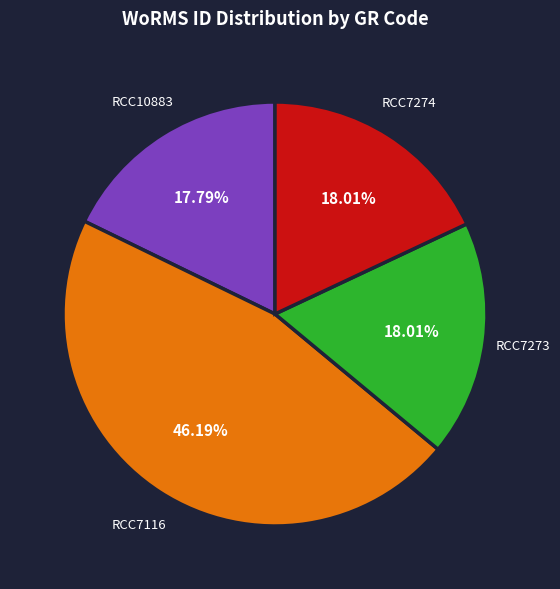

Does any single category account for the majority?

No